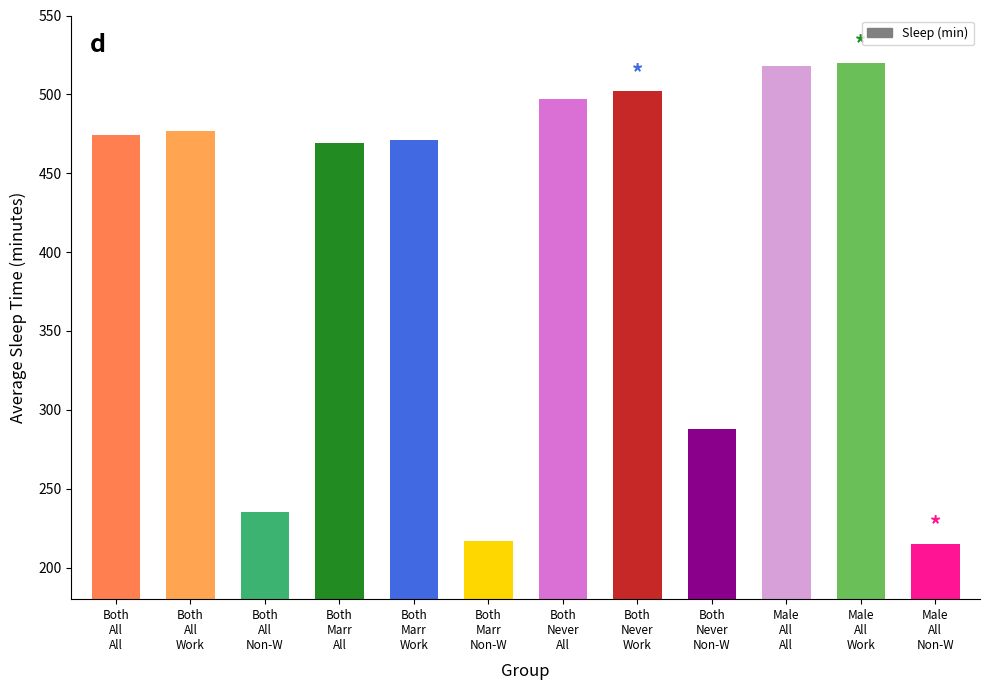

What is the difference between the maximum and minimum values?

305